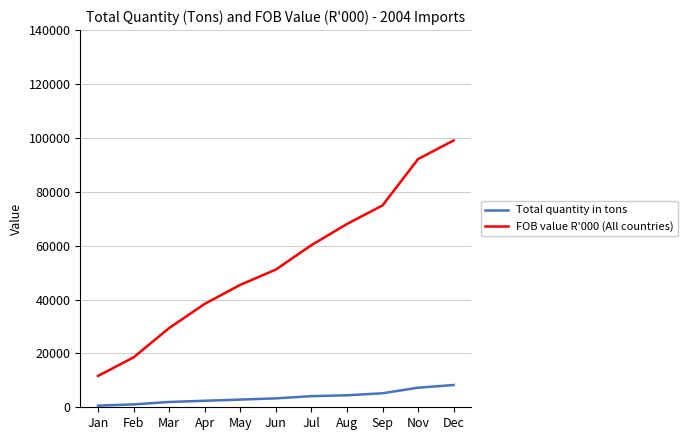

The FOB value R'000 (All countries) series shows 63862 at Apr. True or false?

False